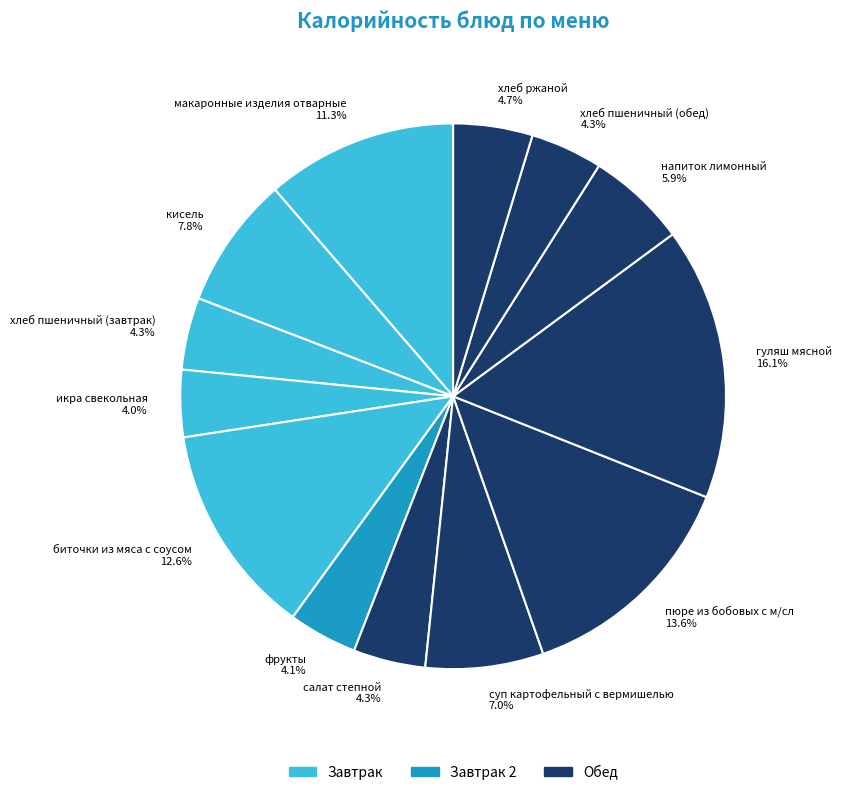

How many slices are in this pie chart?

13